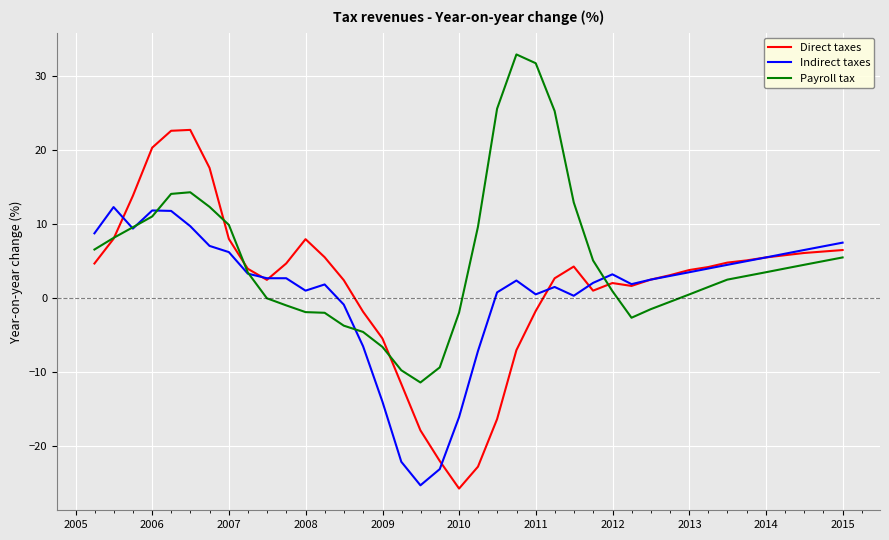

Which series has the largest total across all categories?

Payroll tax